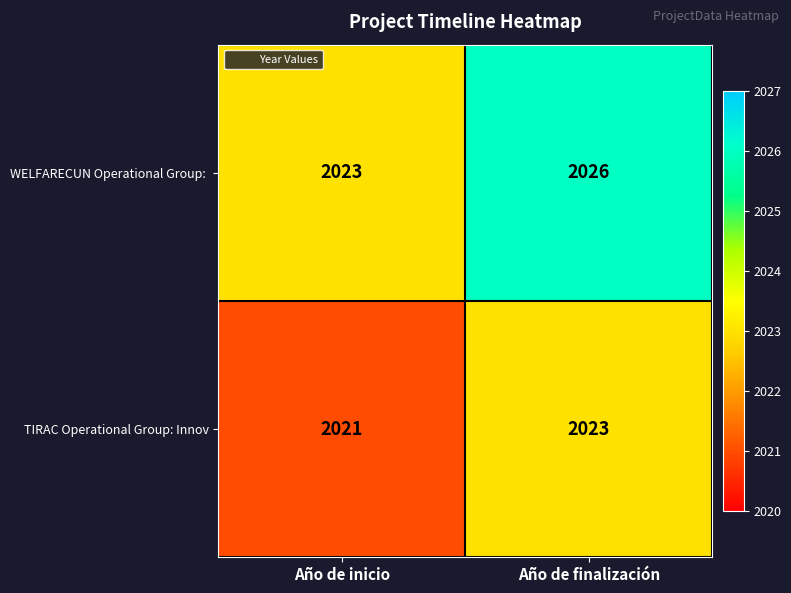

At which category does the chart reach its peak across all series?

Año de finalización